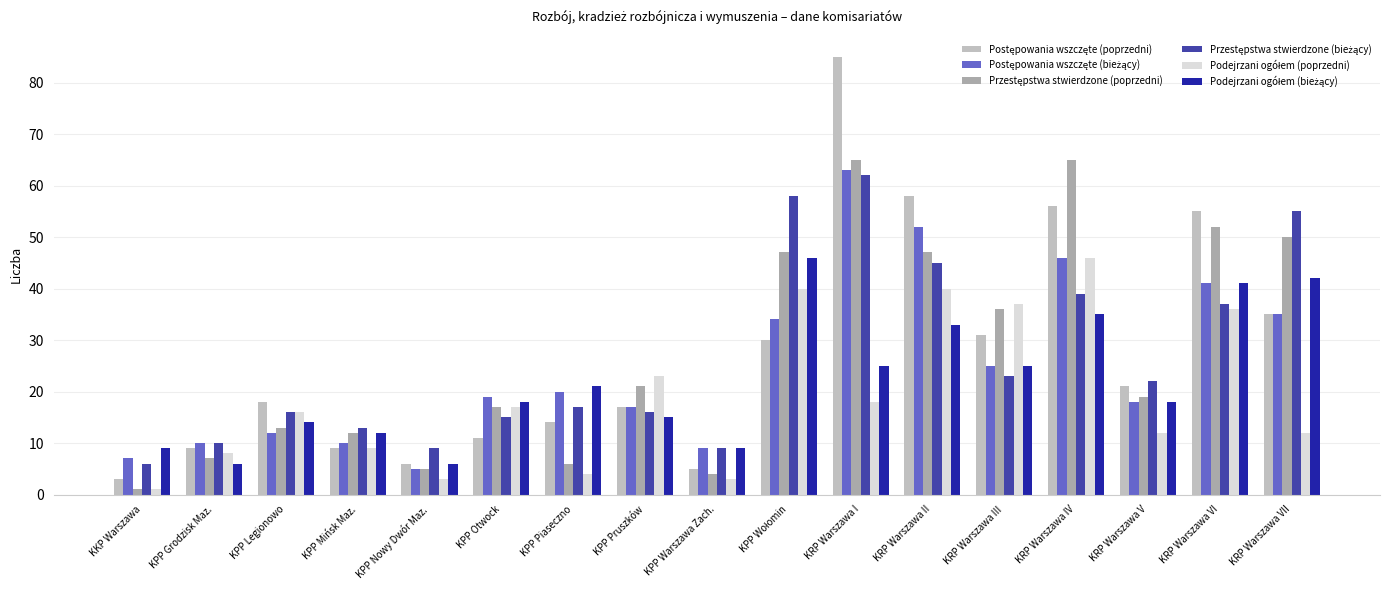

At which label does Podejrzani ogółem (poprzedni) first exceed 16?

KPP Otwock